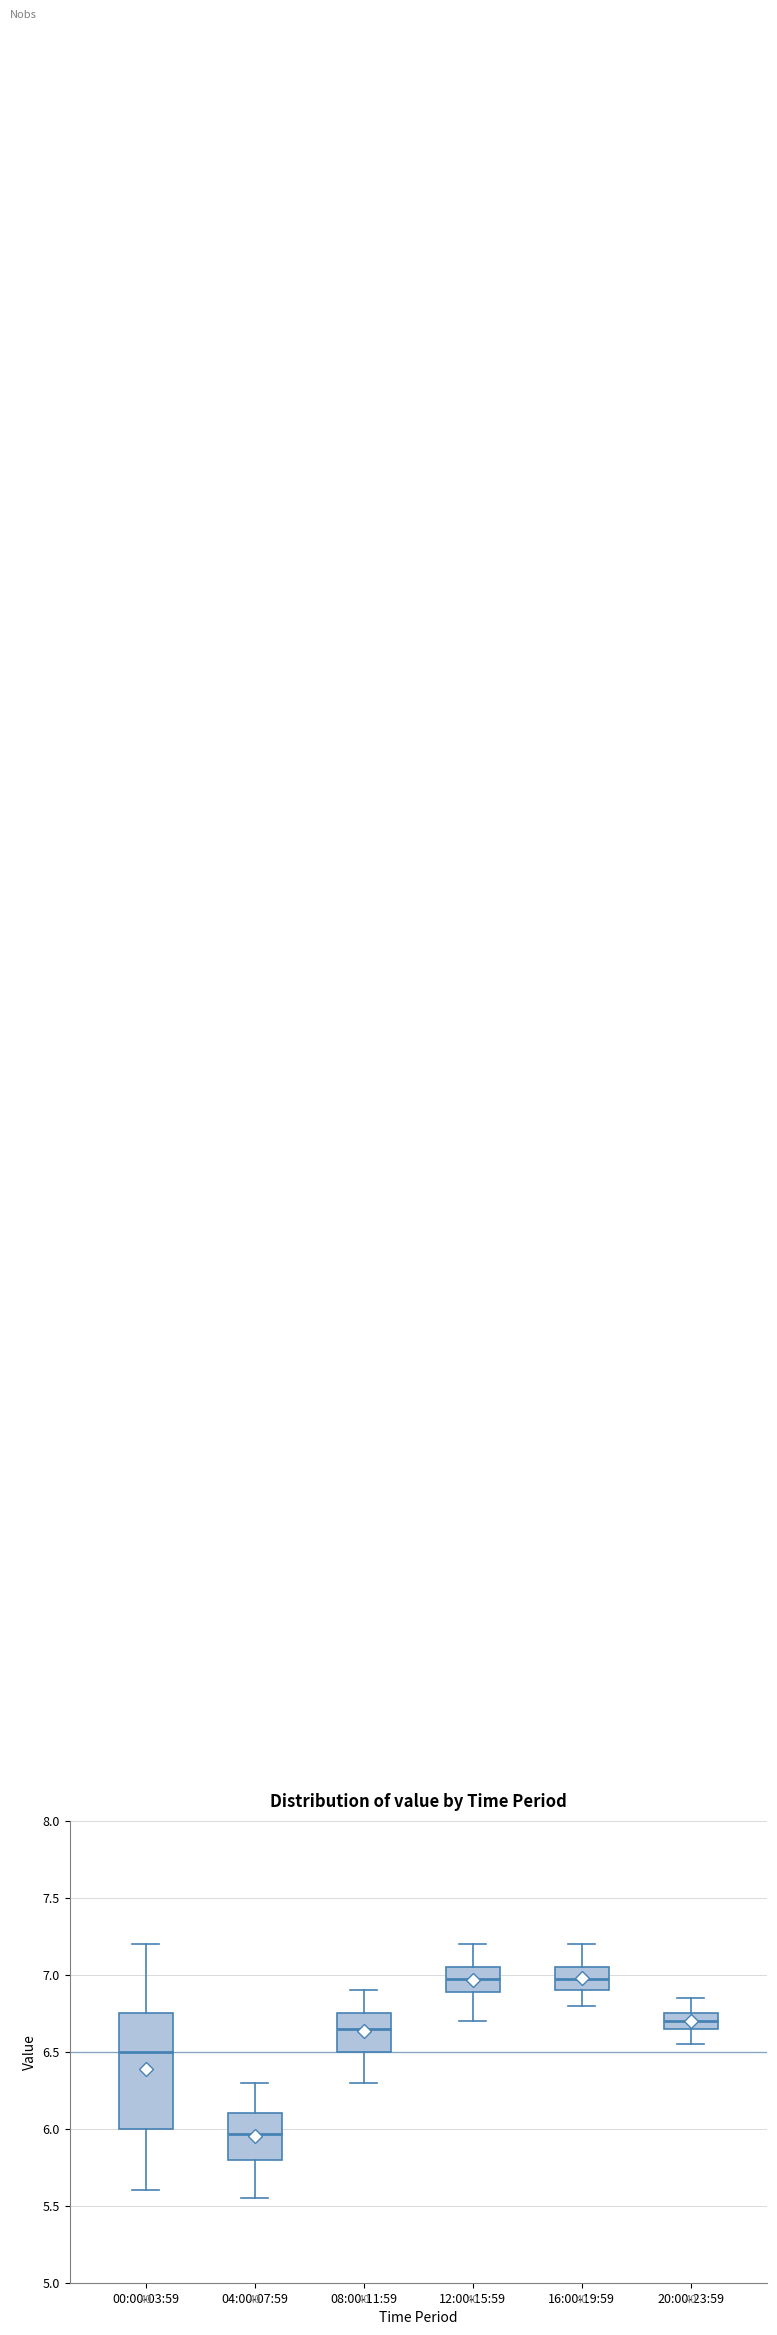

Comparing the boxes themselves (not the whiskers), which one is the tallest?

00:00-03:59